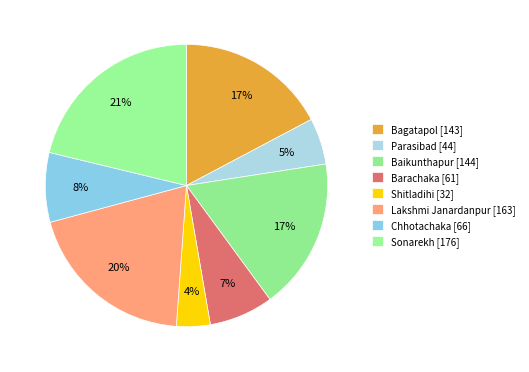

Is Baikunthapur the majority of the pie?

No